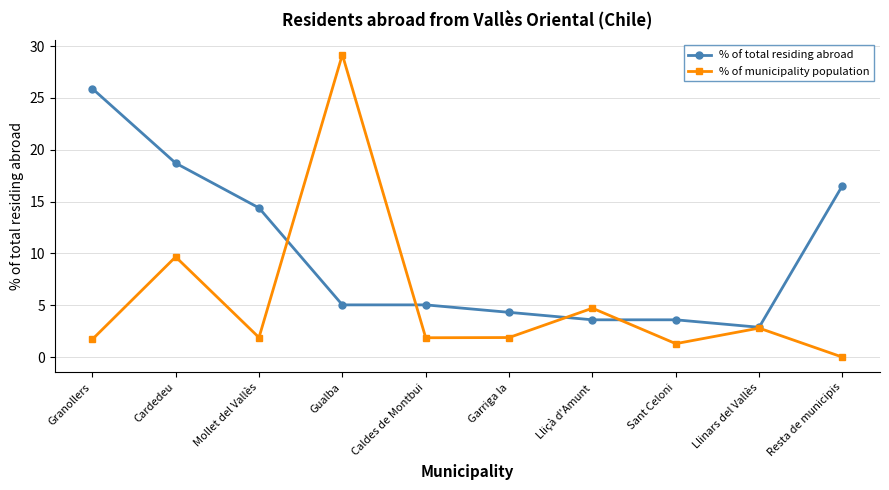

Which category has the highest value in the % of municipality population series?

Gualba